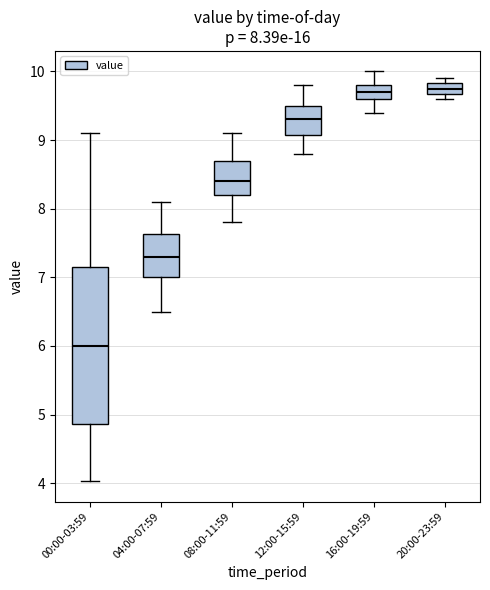

Comparing the boxes themselves (not the whiskers), which one is the tallest?

00:00-03:59